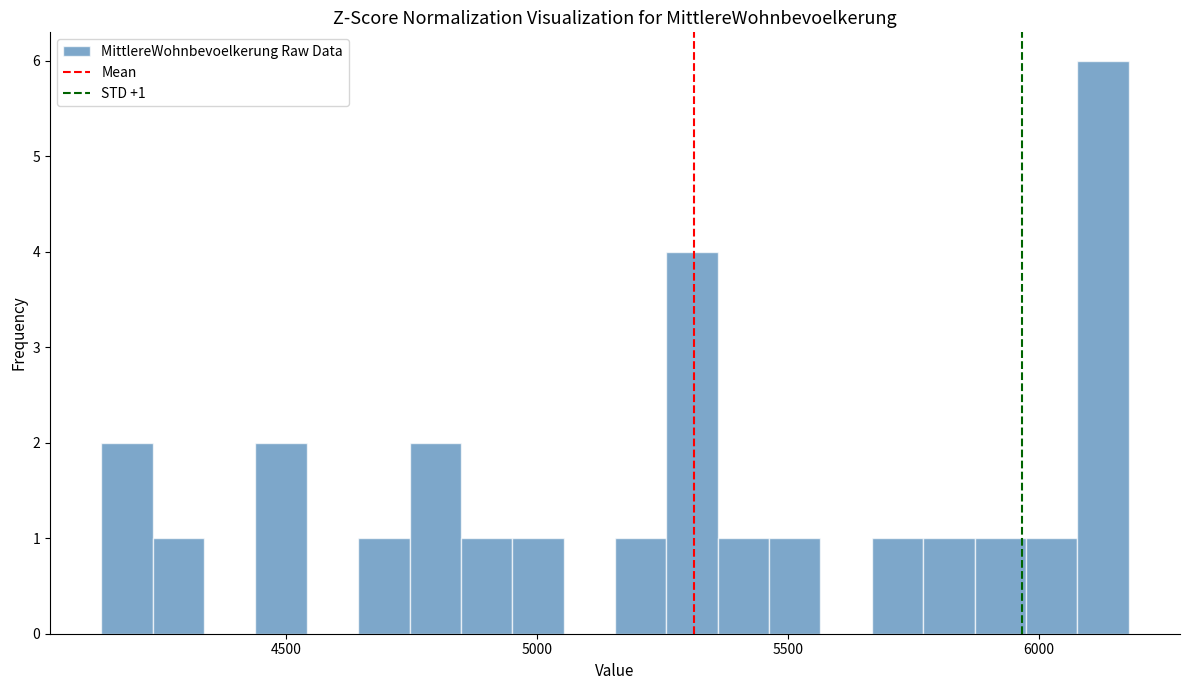

Read against the x-axis, roughly where is the centre of the tallest bar?

6150